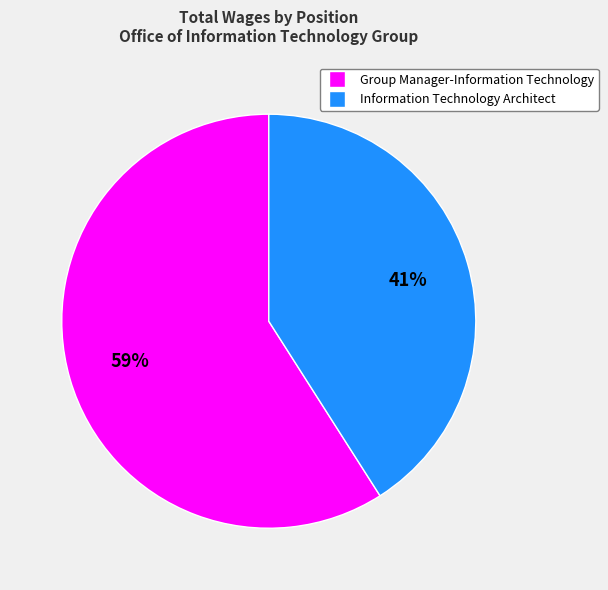

Which slice is the smallest?

Information Technology Architect